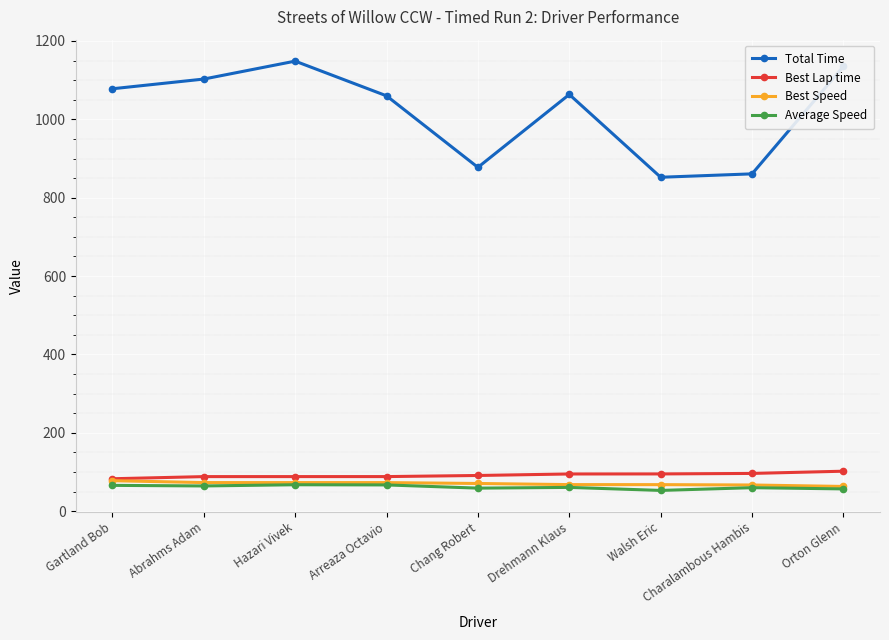

True or false: Total Time and Best Speed cross at least once.

False